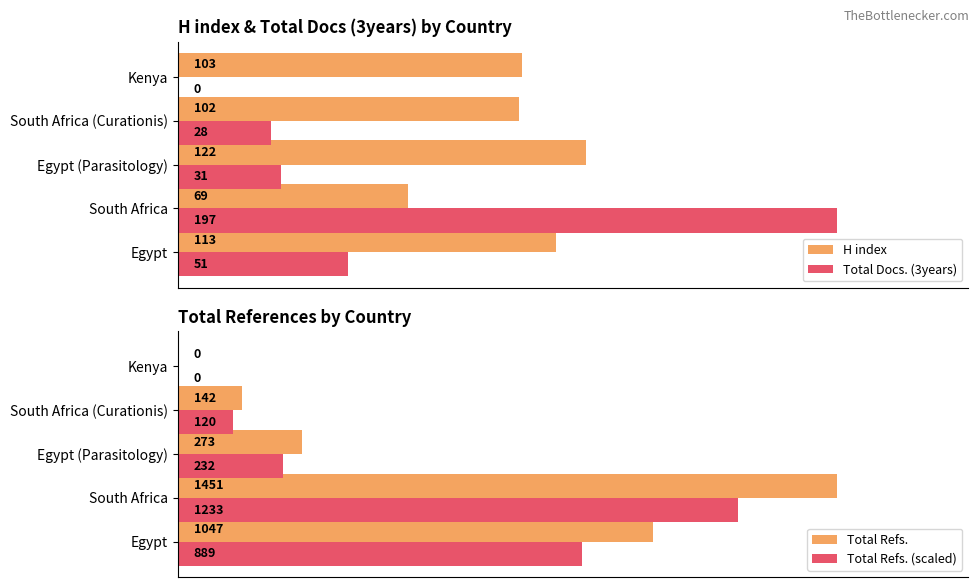

What is the maximum value for Total Docs. (3years)?

197.0